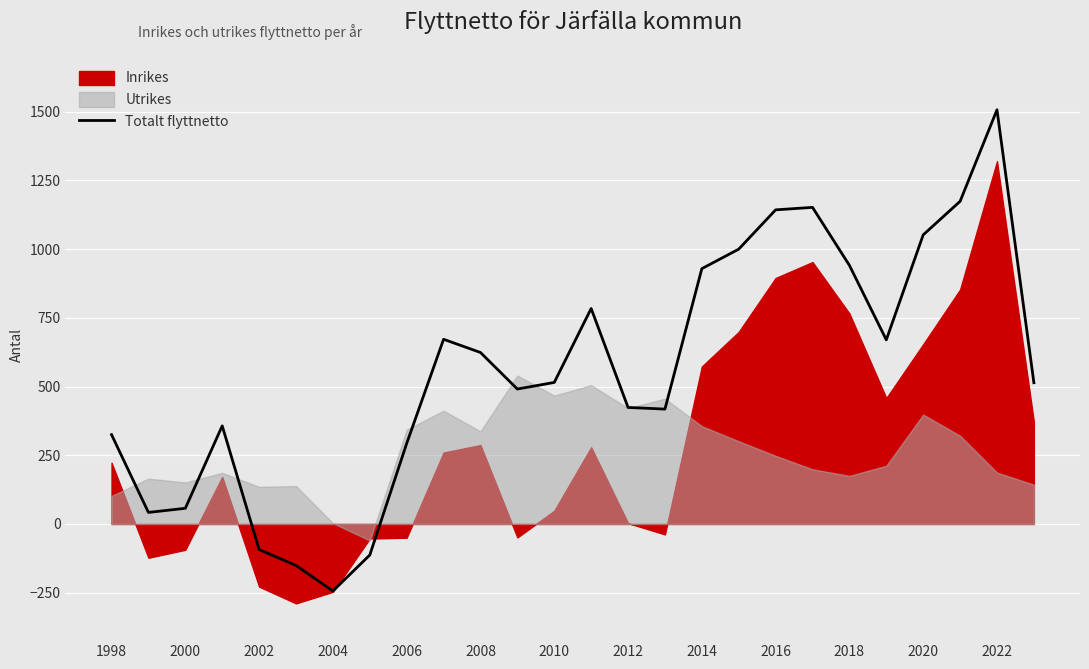

True or false: Totalt flyttnetto has a value of 57 at 2000.

True